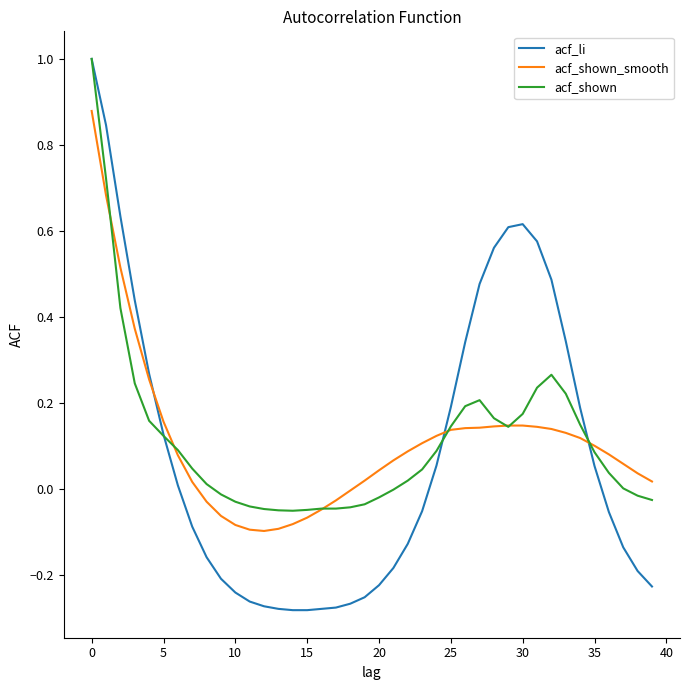

How many negative values does the acf_li series have?

21